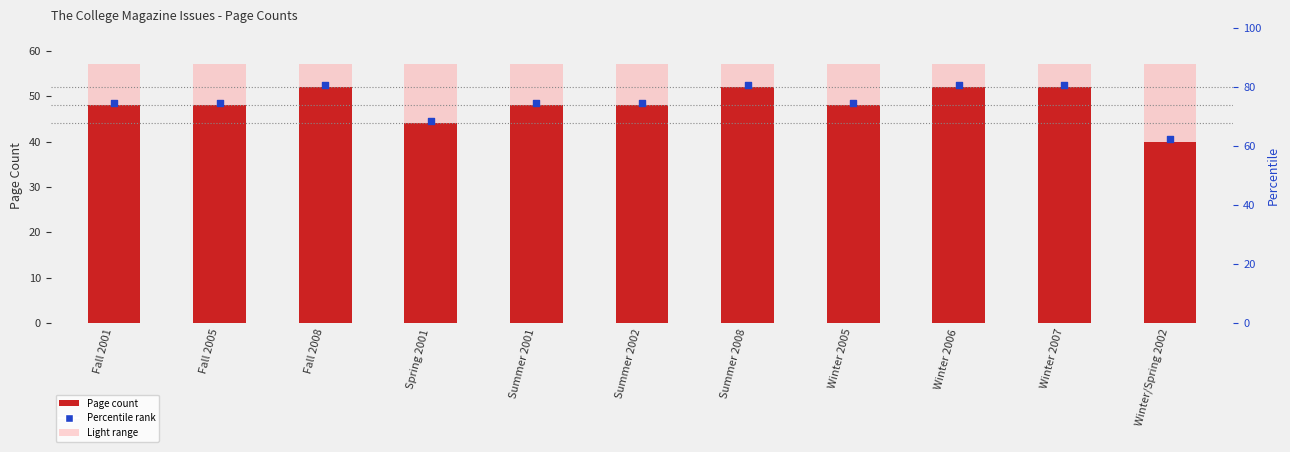

Approximately how many times larger is the value at Fall 2001 compared to Winter/Spring 2002?

1.2